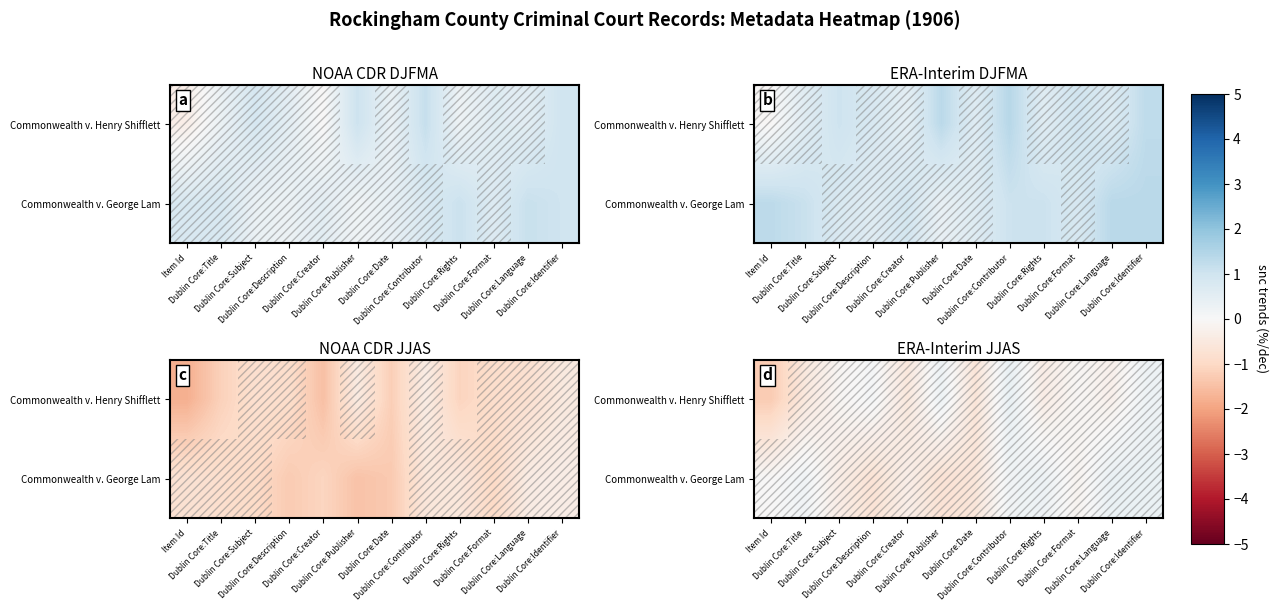

Is it true that Commonwealth v. Henry Shifflett equals -0.4 at Dublin Core:Date?

False